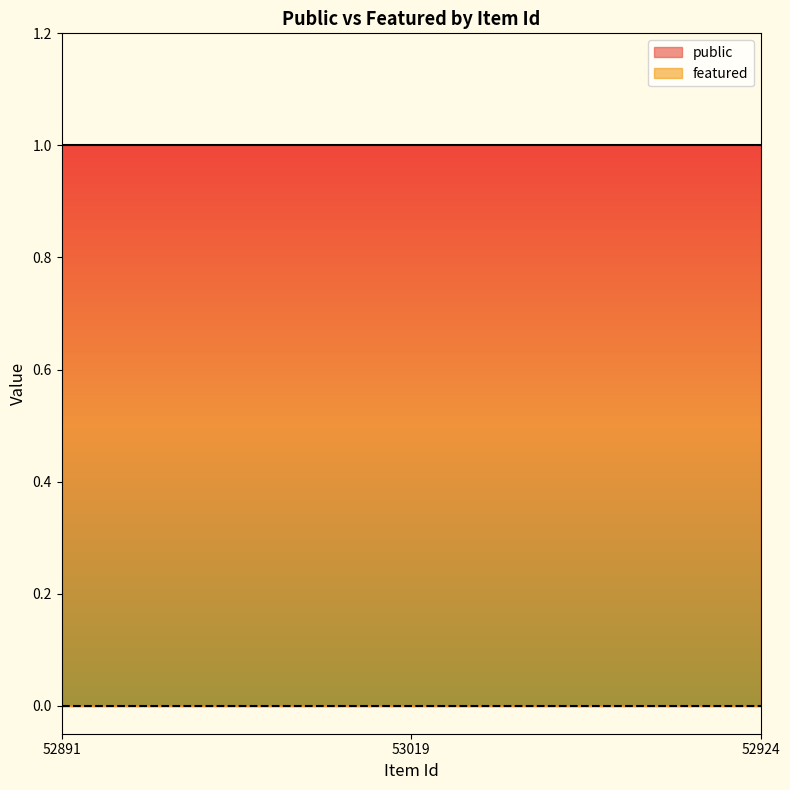

List the series in order of their overall mean, highest first.

public, featured